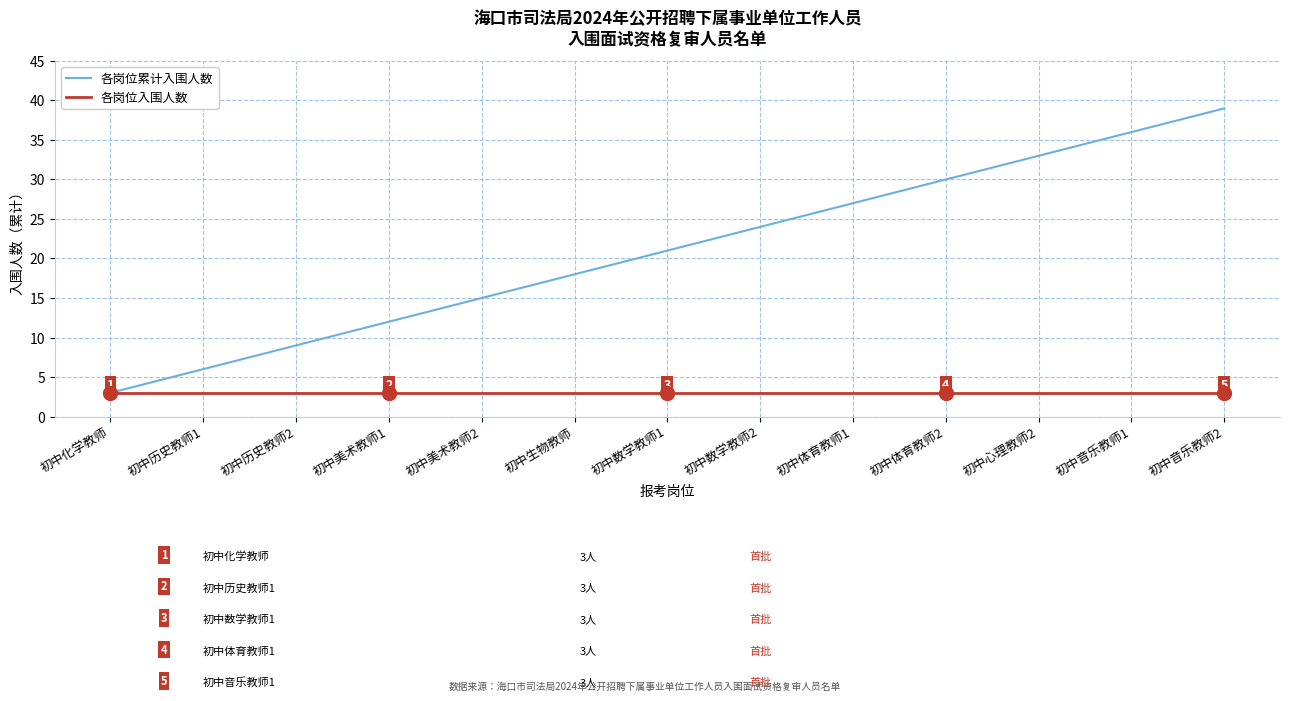

Is the value of 各岗位累计入围人数 at 初中体育教师1 greater than the value of 各岗位入围人数 at 初中体育教师1?

Yes